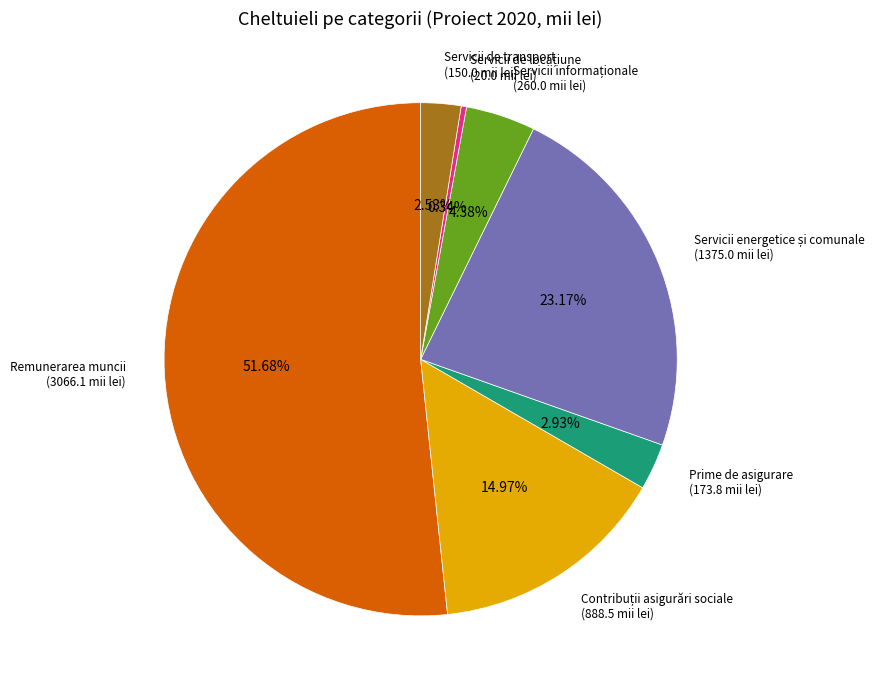

How many slices are in this pie chart?

7